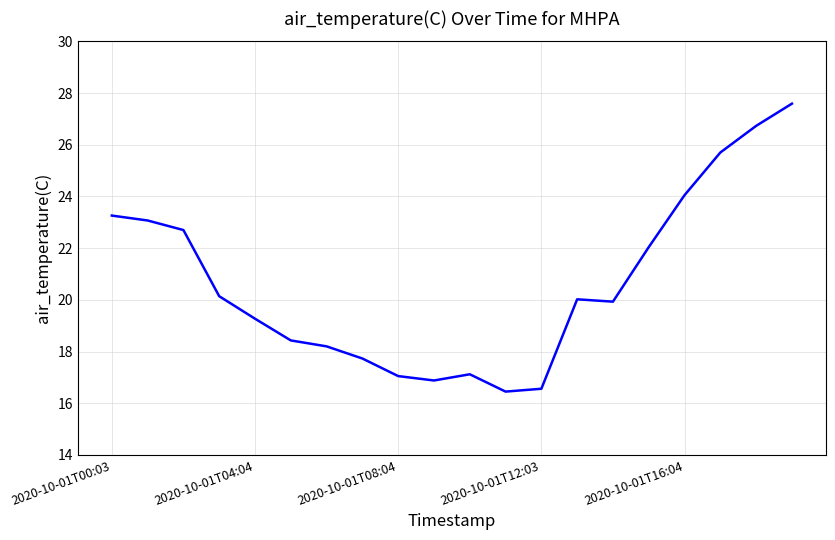

What is the greatest value displayed?

27.6